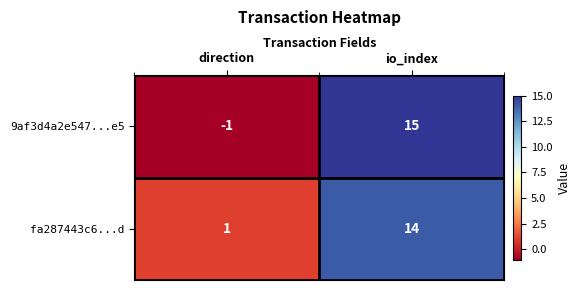

How many distinct data groups are displayed?

2